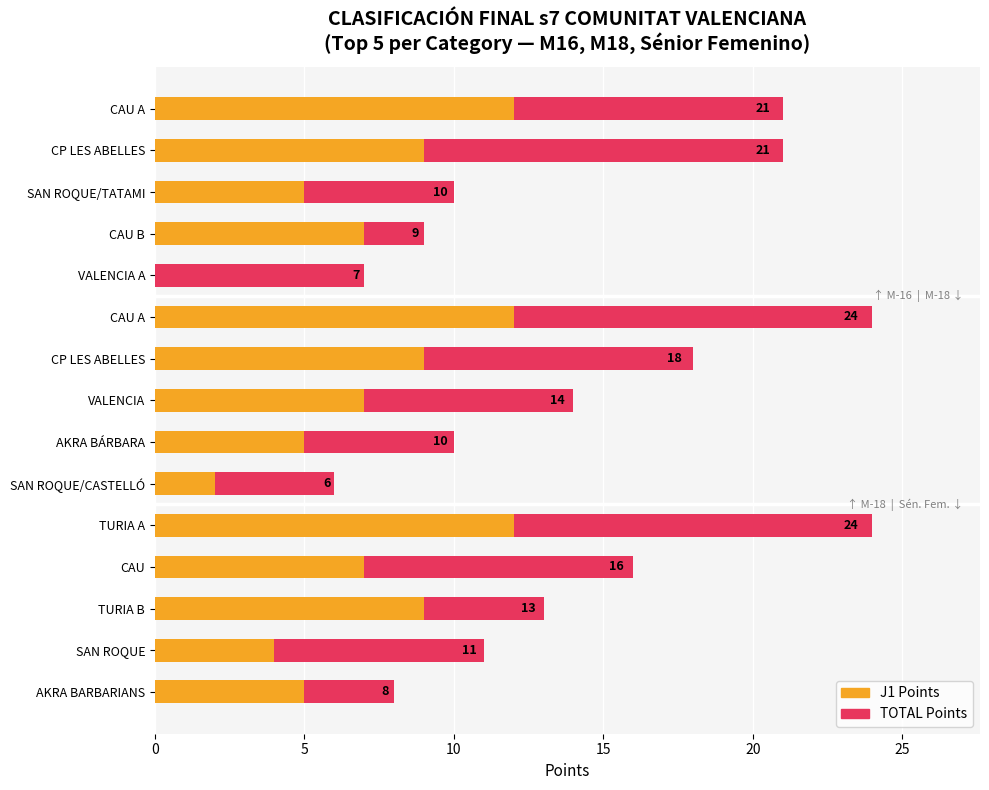

Read the TOTAL value at CP LES ABELLES, to the nearest 10.

20